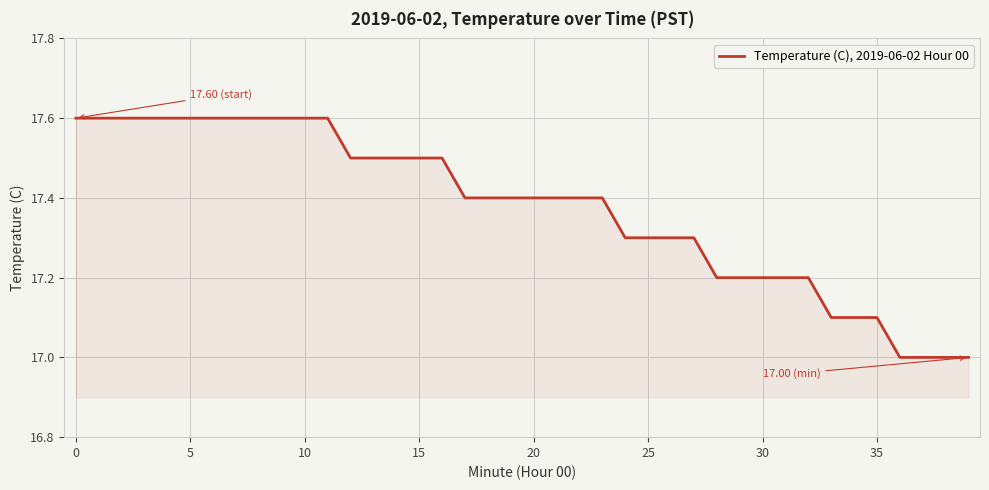

What is the difference between the second highest and minimum values?

0.6